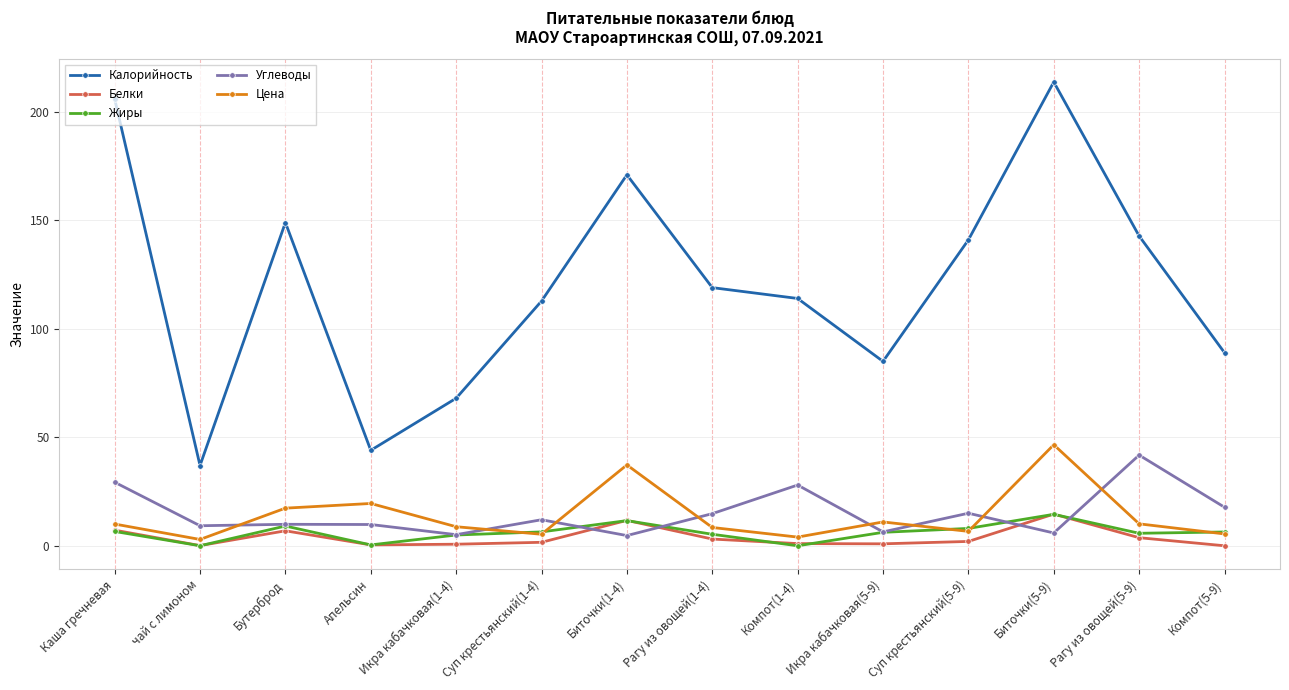

What is the sum of the Углеводы values at Апельсин and Рагу из овощей(1-4)?

24.6